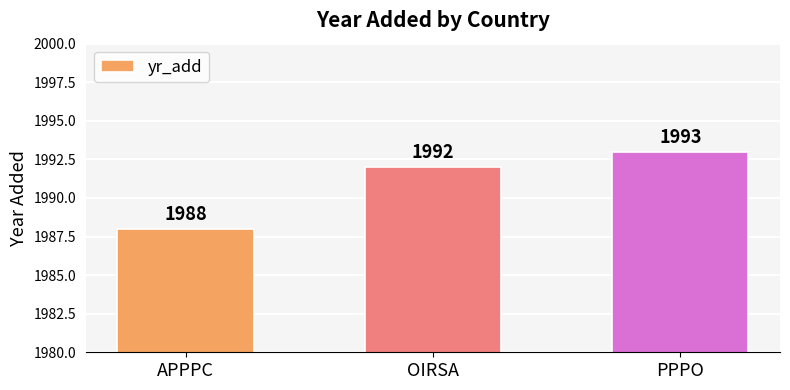

List the labels in order of value, smallest first.

APPPC, OIRSA, PPPO